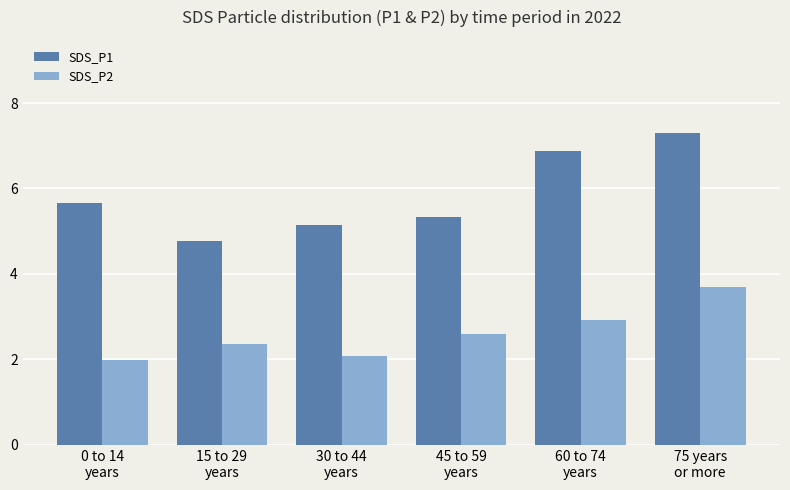

What is the difference between the second highest and second lowest values in the SDS_P2 series?

0.8